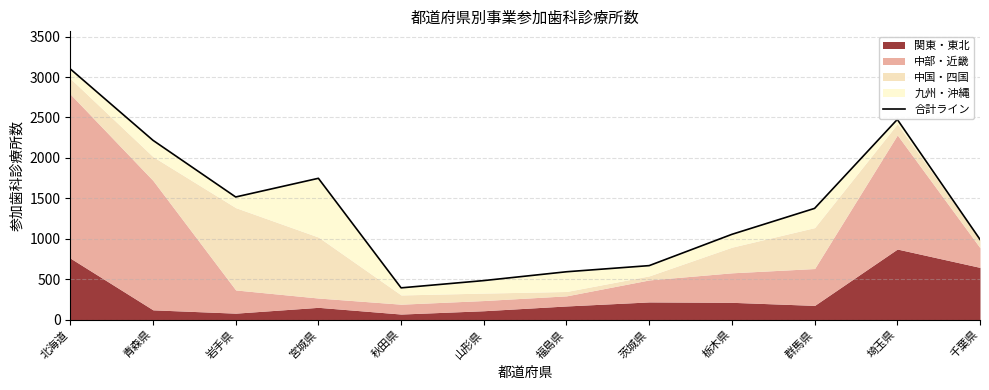

What is the approximate value at 福島県?

591